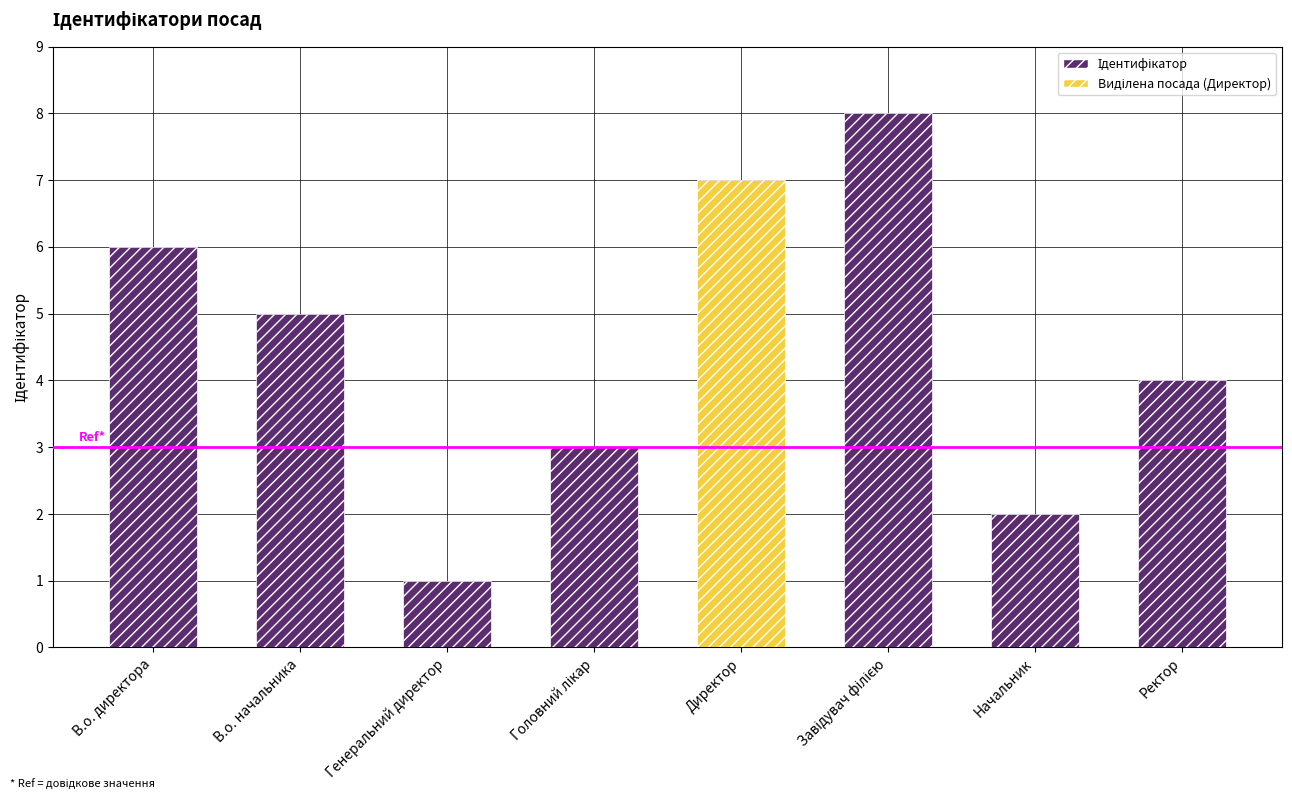

Which category has the lowest value across all series?

Генеральний директор